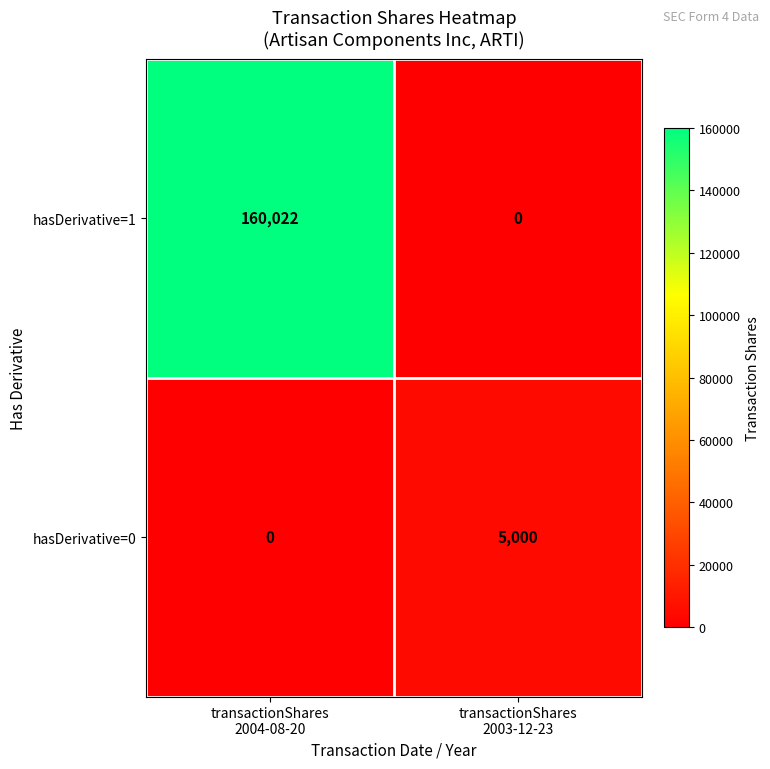

What is the average value of the hasDerivative=1 series?

80011